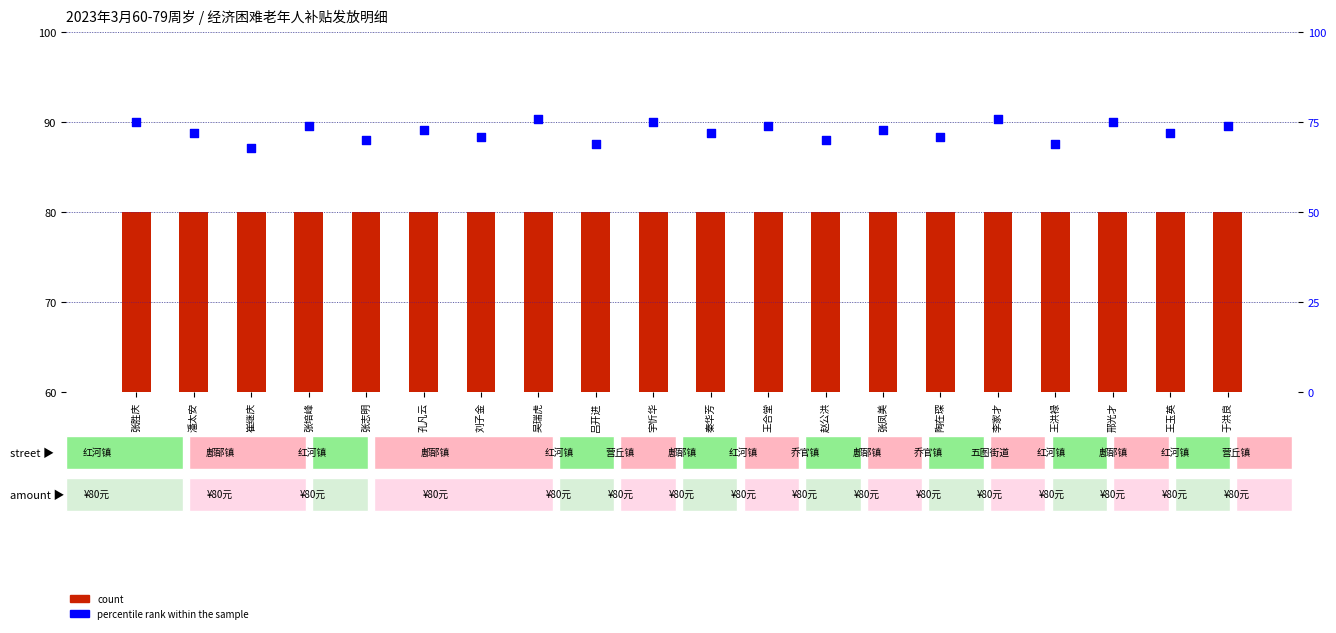

At how many categories does at least one series exceed 72?

20